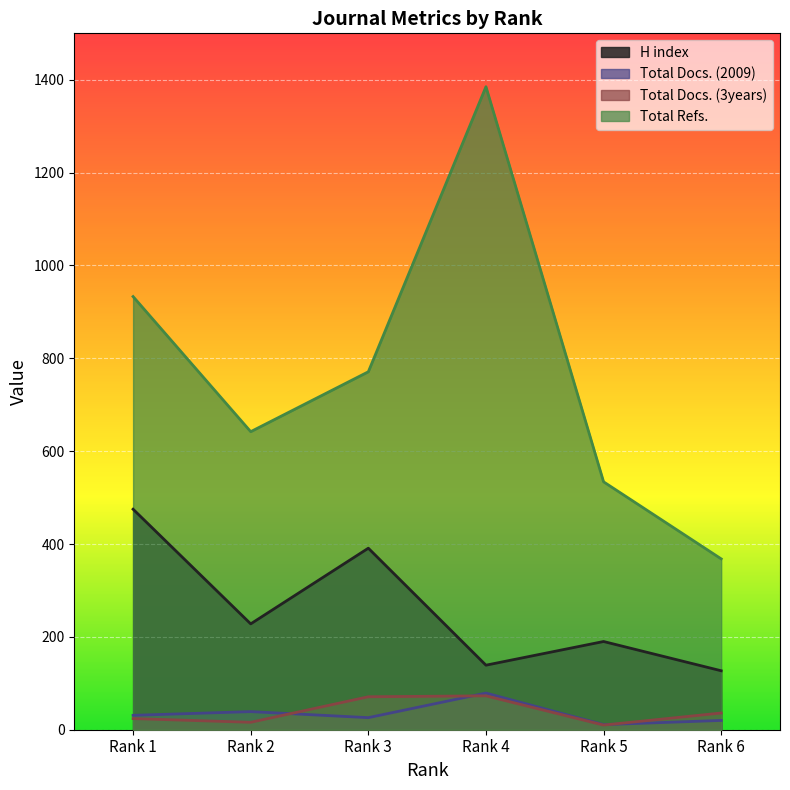

How many lines are shown in the chart?

4